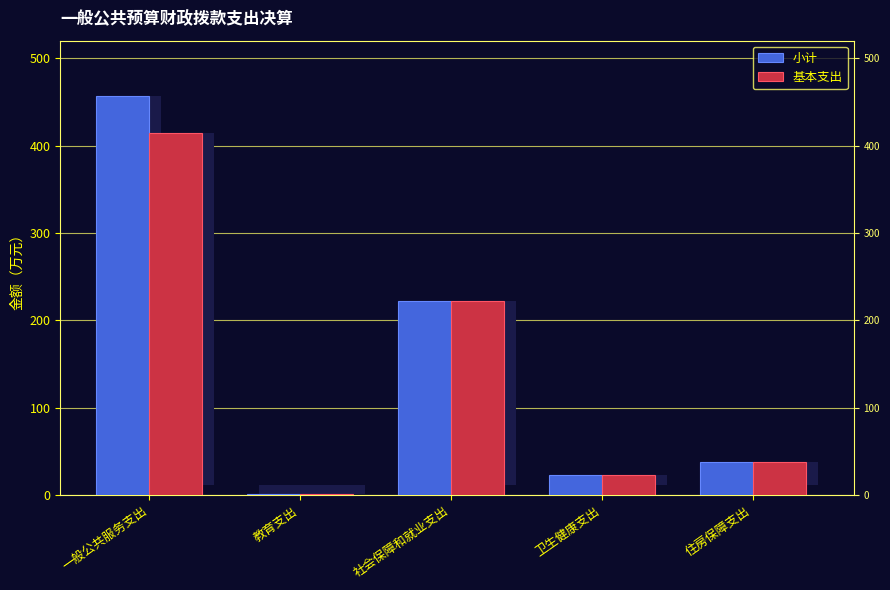

How many series are shown in this chart?

2